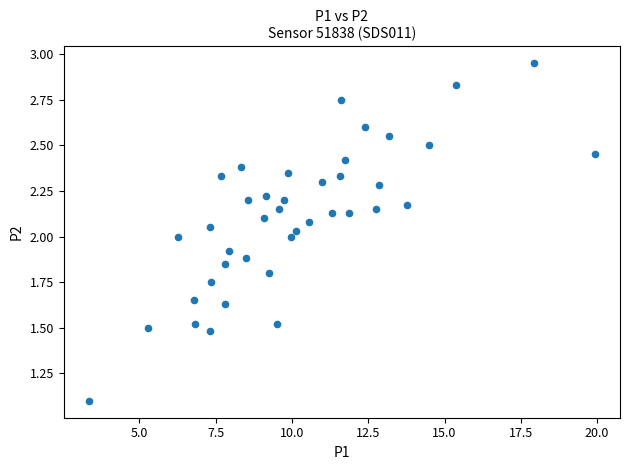

What is the range of X values (max minus min)?

16.6